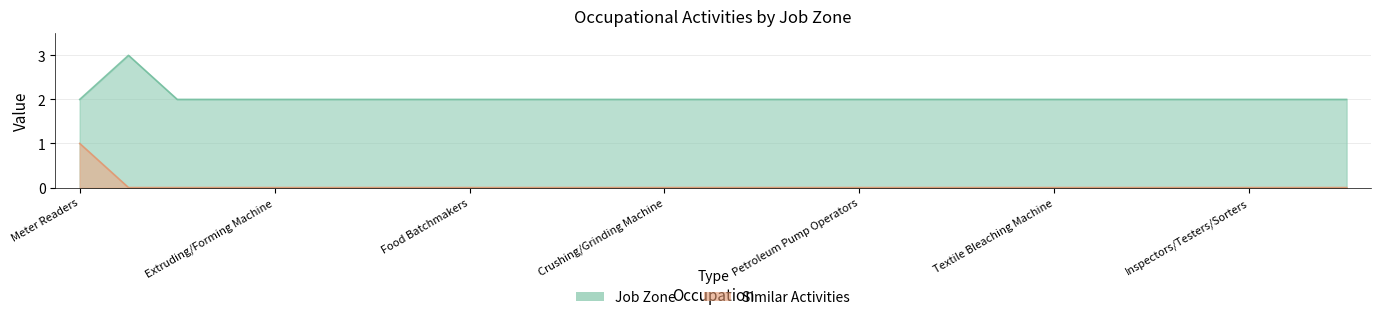

What is the average value of the Job Zone series?

2